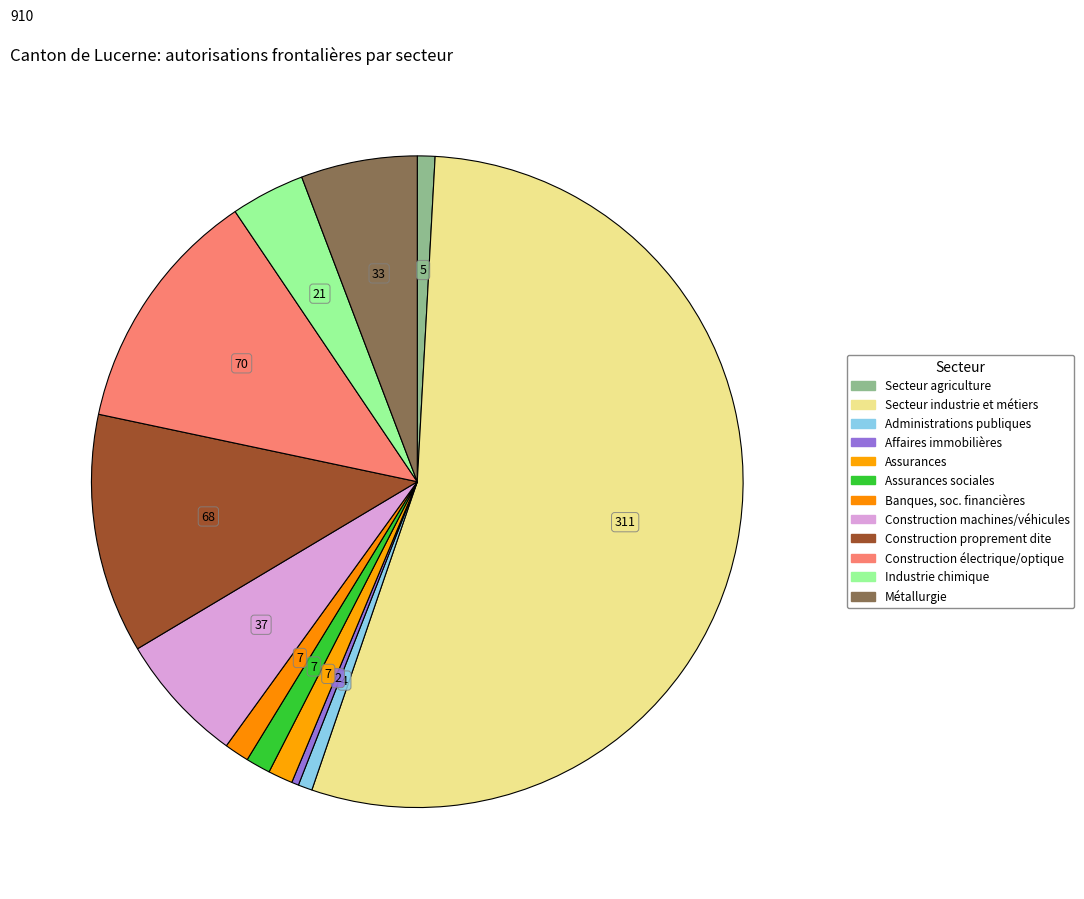

What is the majority slice?

Total 2 Secteur industrie et métiers